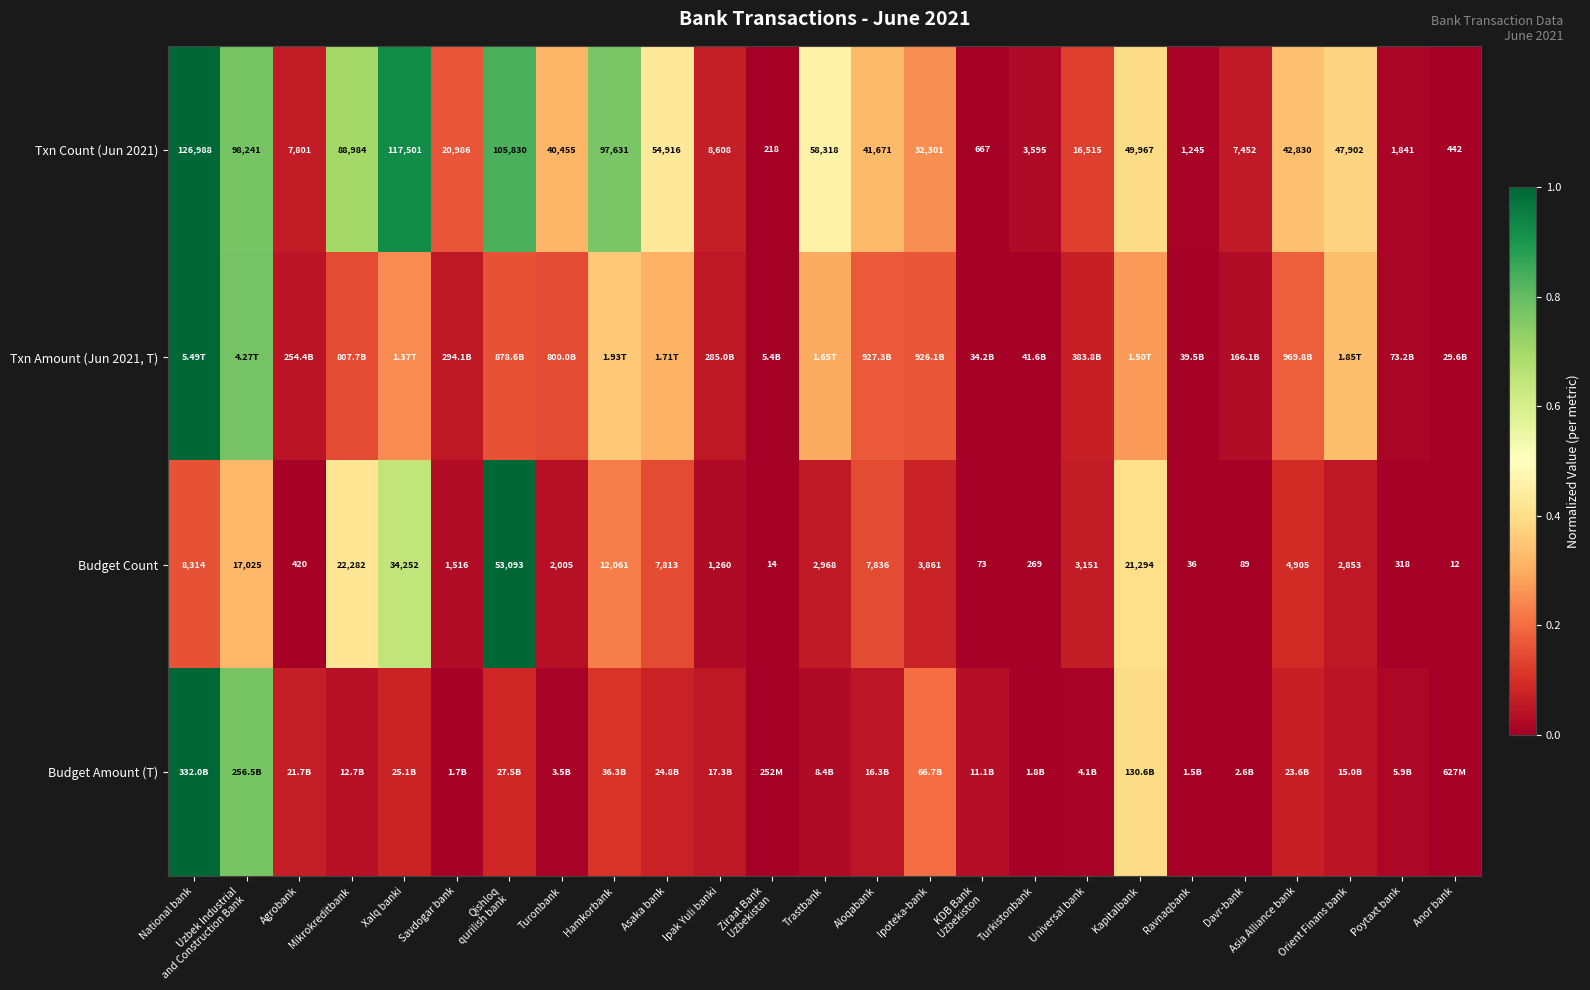

Which label corresponds to the smallest value in the chart?

Ziraat Bank
Uzbekistan